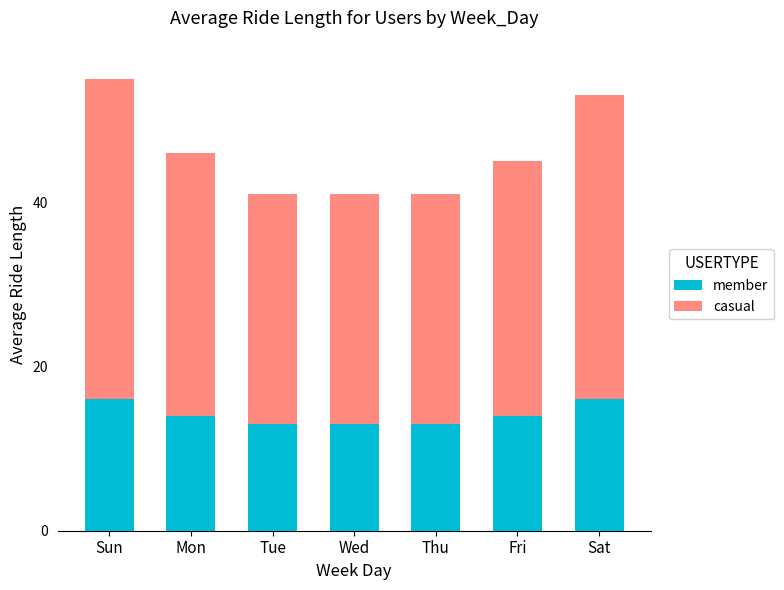

Is it true that member equals 14 at Mon?

True